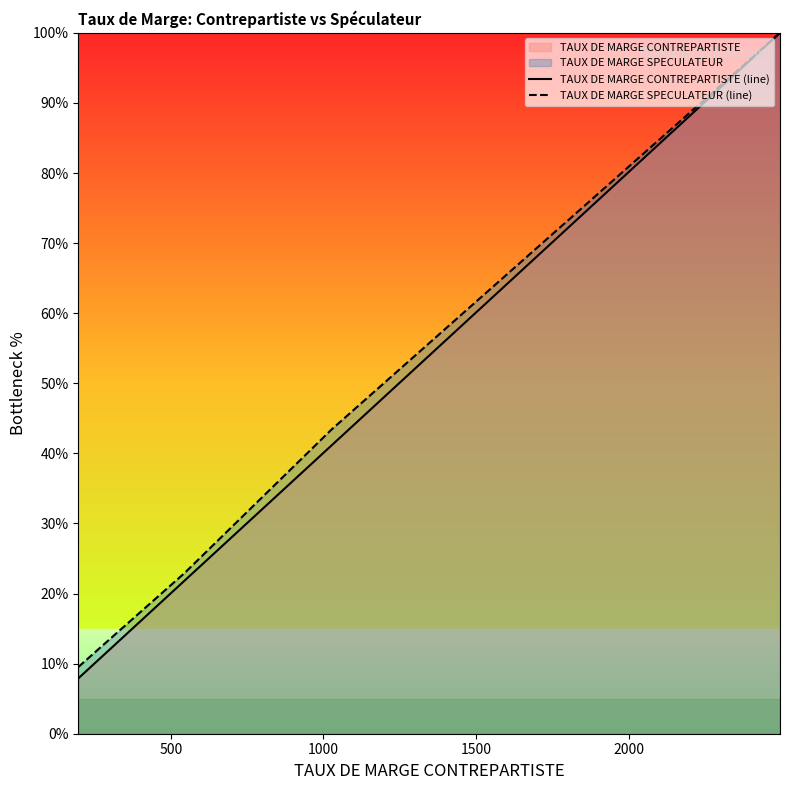

True or false: TAUX DE MARGE CONTREPARTISTE (line) and TAUX DE MARGE SPECULATEUR (line) cross at least once.

False